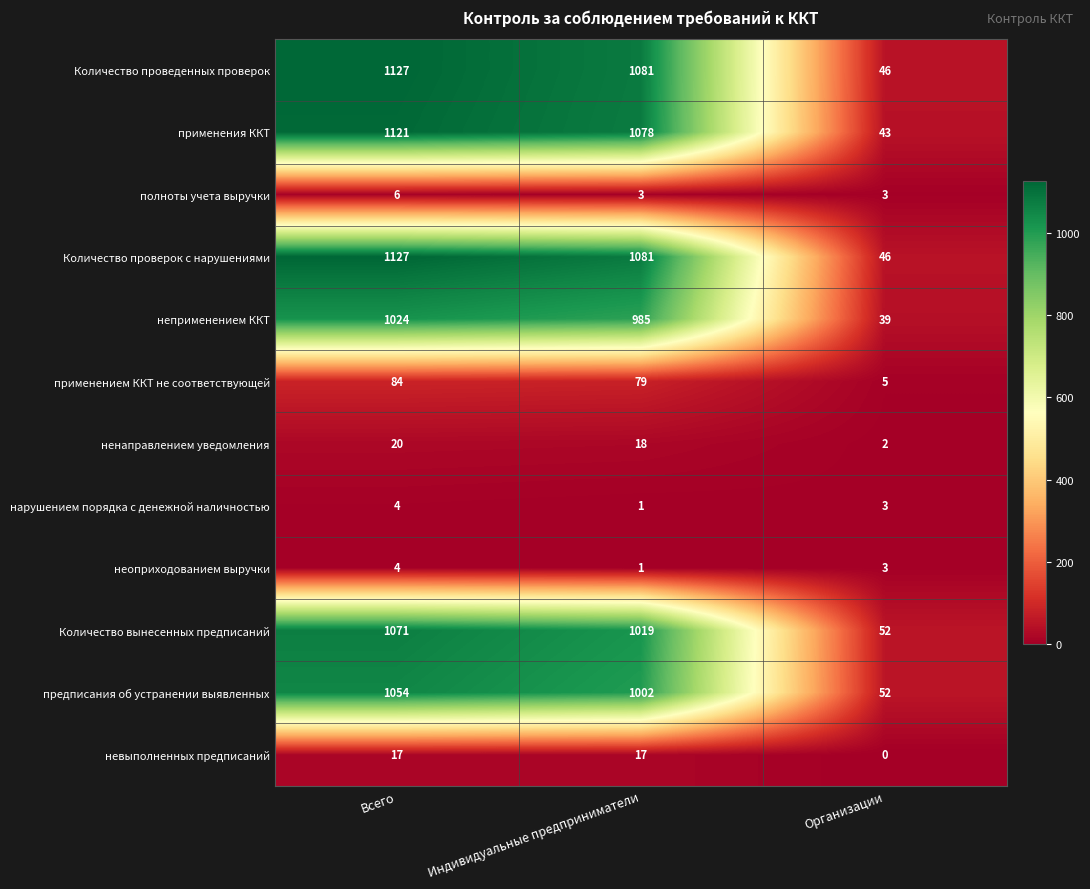

What is the difference between the highest and lowest values at Всего?

1123